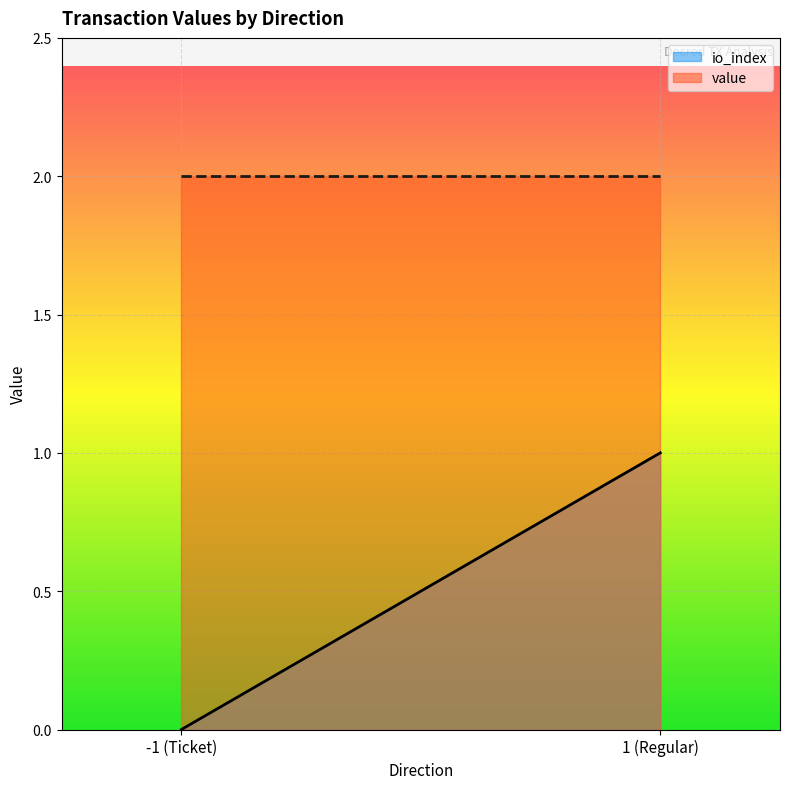

List the series in order of their overall mean, lowest first.

io_index, value